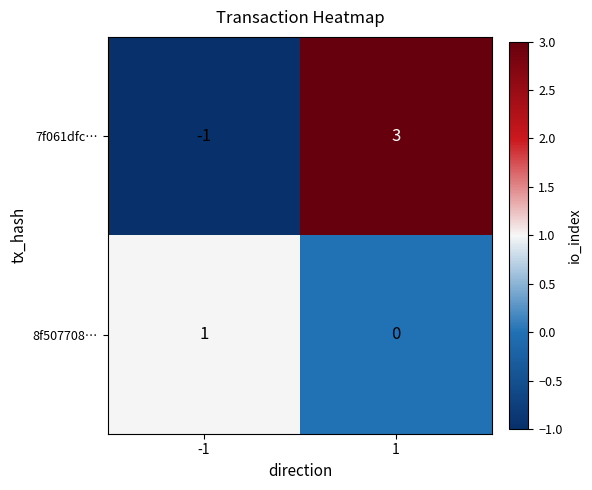

What is the spread (max minus min) of values at 1?

3